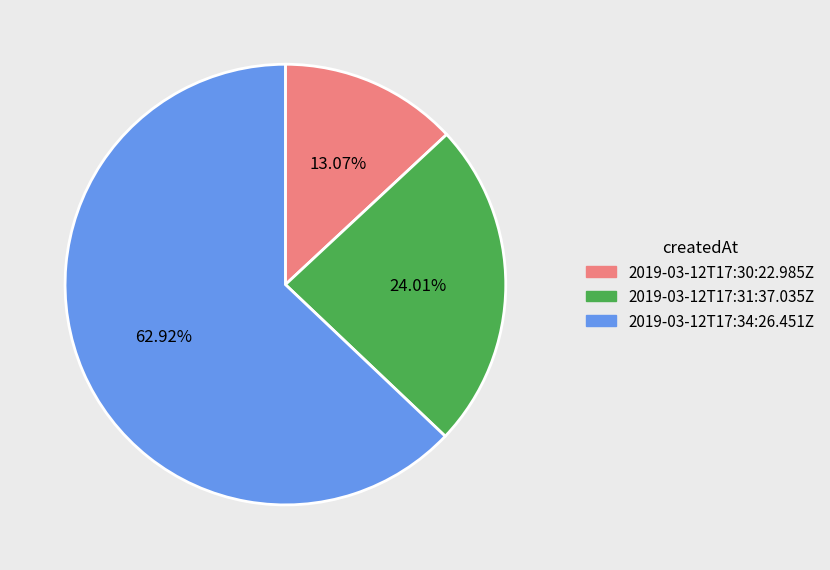

What is the smallest slice in the pie chart?

2019-03-12T17:30:22.985Z